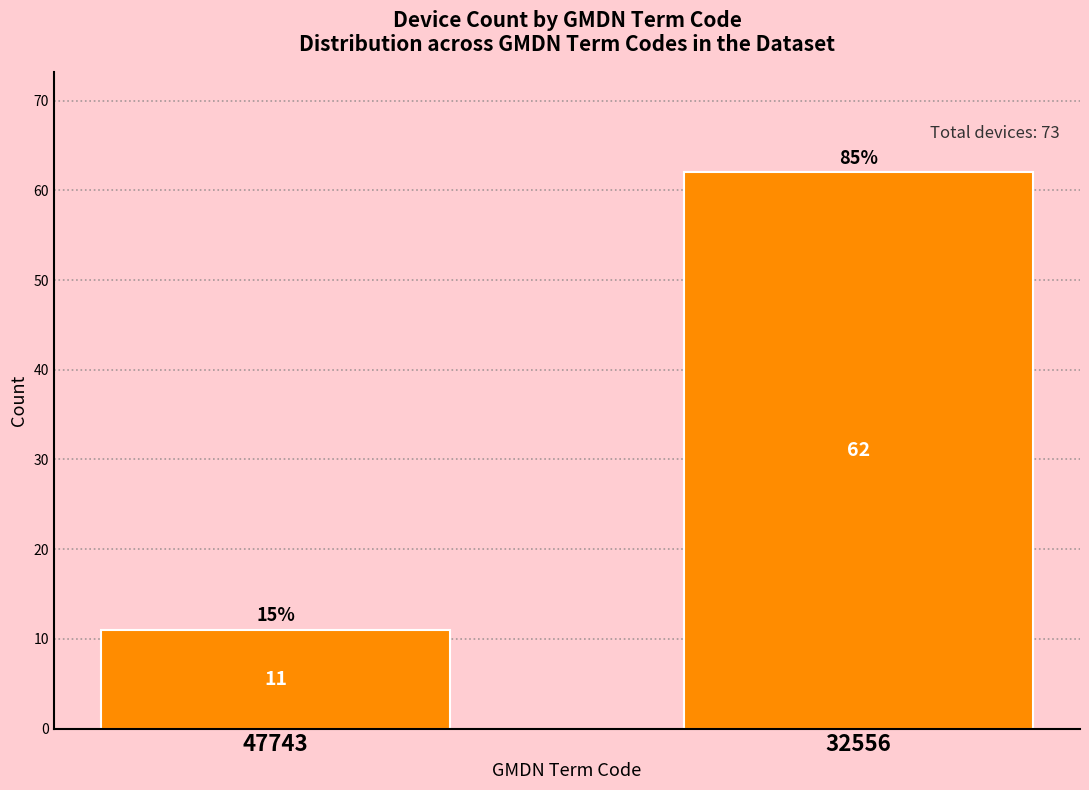

Reading left to right, extract all data points from this chart.

47743=11	32556=62